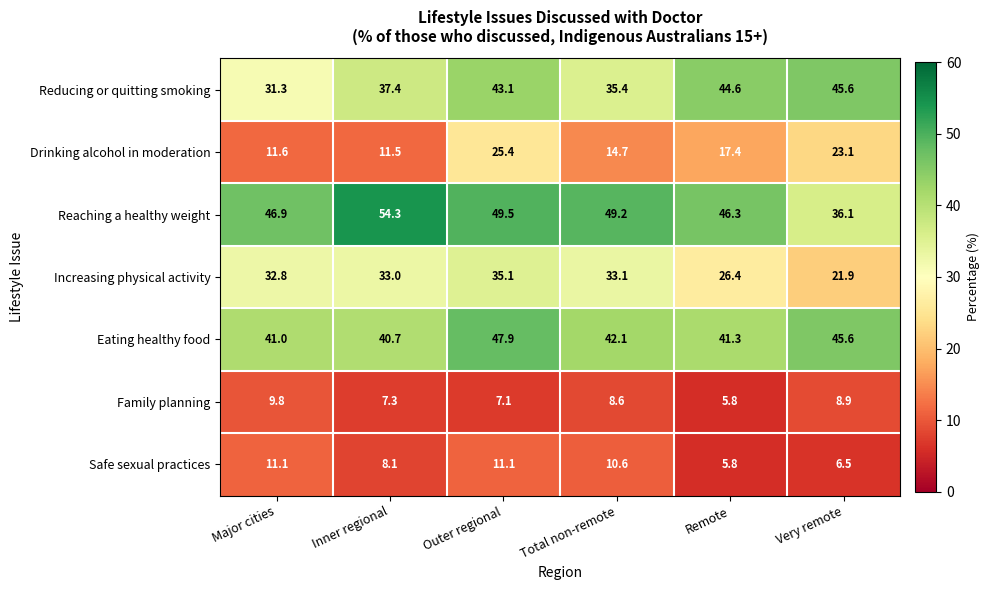

List the series in order of their peak value, highest first.

Reaching a healthy weight, Eating healthy food, Reducing or quitting smoking, Increasing physical activity, Drinking alcohol in moderation, Safe sexual practices, Family planning